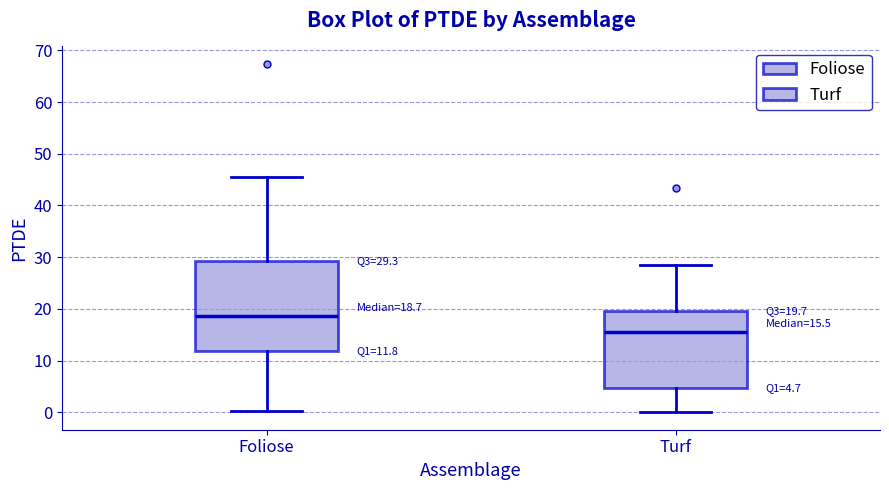

Which box's median line is the highest?

Foliose